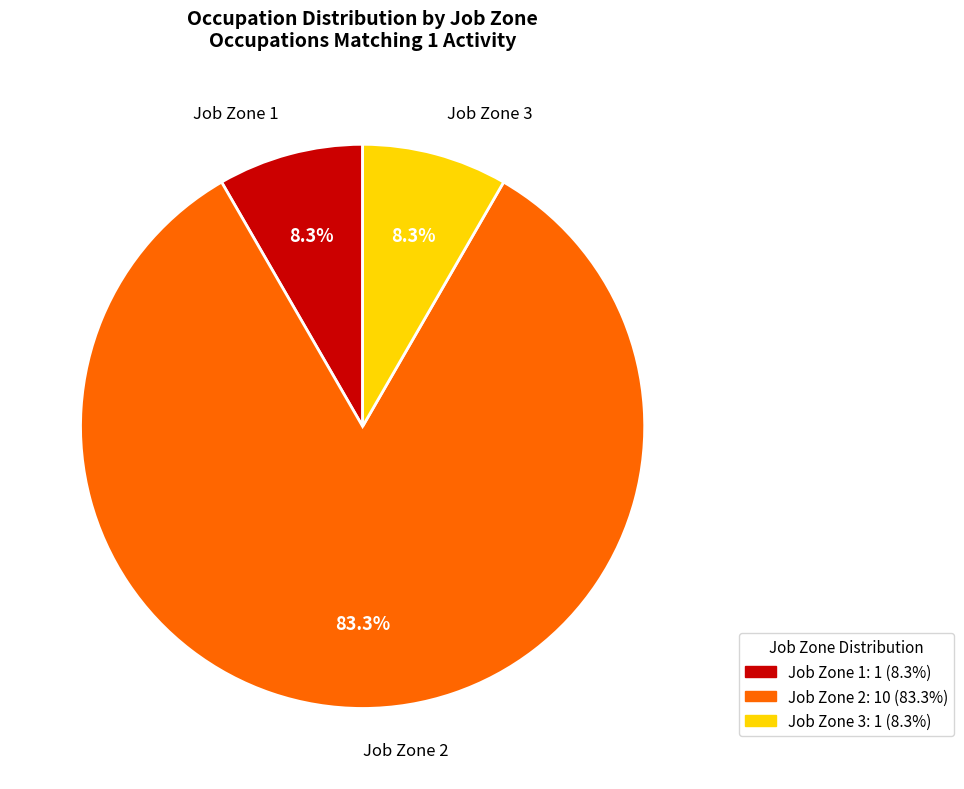

Is there any slice that represents more than half of the pie?

Yes